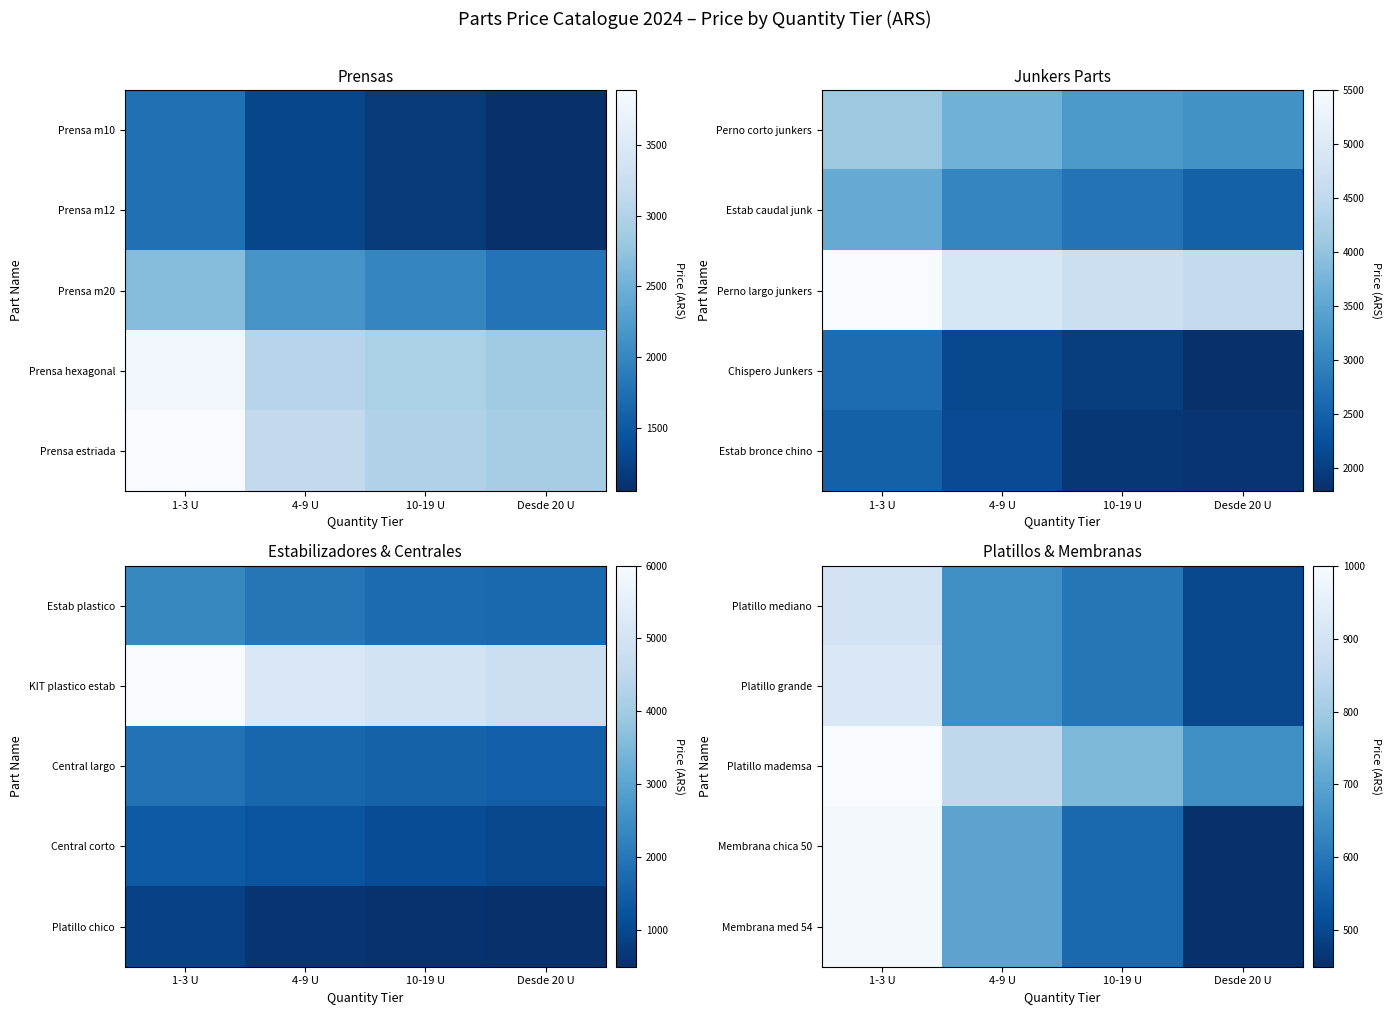

Rank the series at Desde 20 U from highest to lowest value.

Platillo mademsa, Platillo mediano, Platillo grande, Membrana chica 50, Membrana med 54